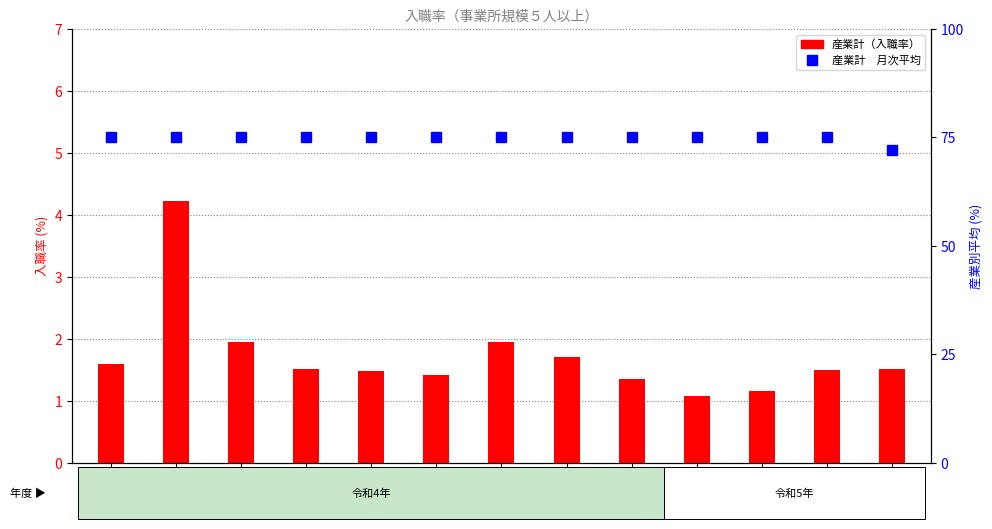

Reading left to right, list all the values displayed in this chart.

産業計（入職率）: 3月=1.6	4月=4.2	5月=1.9	6月=1.5	7月=1.5	8月=1.4	9月=1.9	10月=1.7	11月=1.4	12月=1.1	1月=1.1	2月=1.5	3月=1.5
平均入職率（産業計）: 3月=75.0	4月=75.0	5月=75.0	6月=75.0	7月=75.0	8月=75.0	9月=75.0	10月=75.0	11月=75.0	12月=75.0	1月=75.0	2月=75.0	3月=72.0